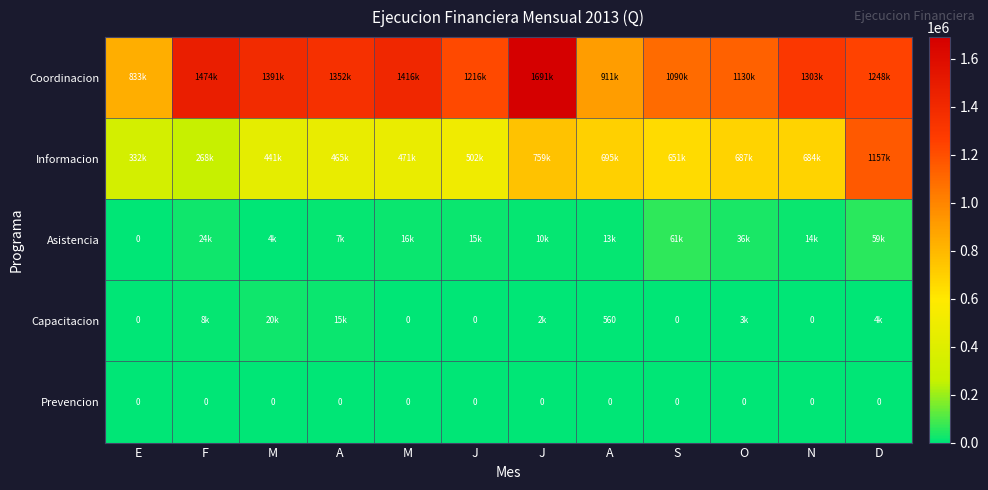

At how many categories does at least one series exceed 77005?

12